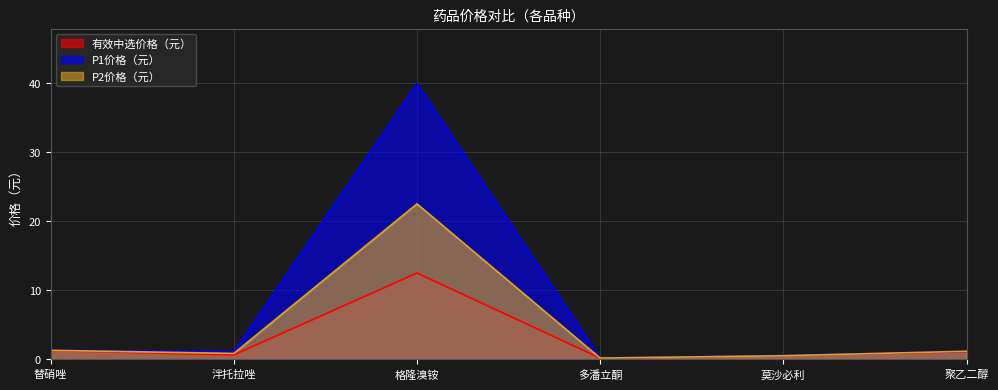

Which series changed the most between 格隆溴铵 and 聚乙二醇?

P1价格（元）